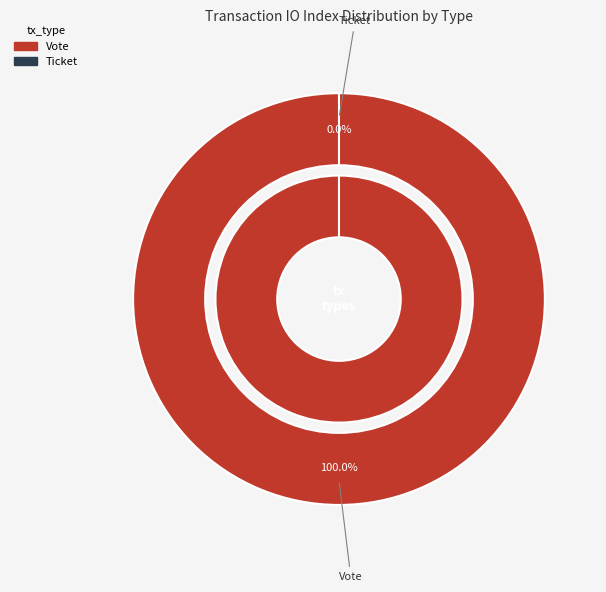

Is there a majority slice in this chart?

Yes